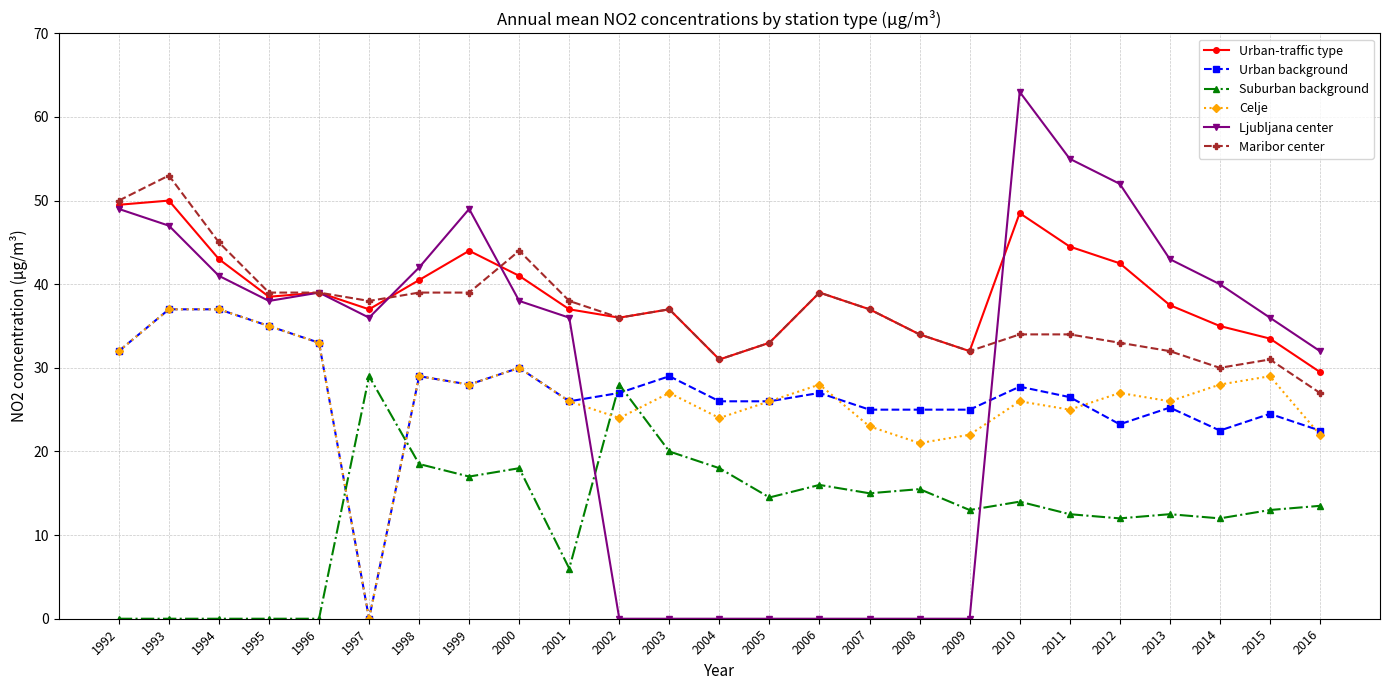

Which series has the largest range (max minus min)?

Ljubljana center